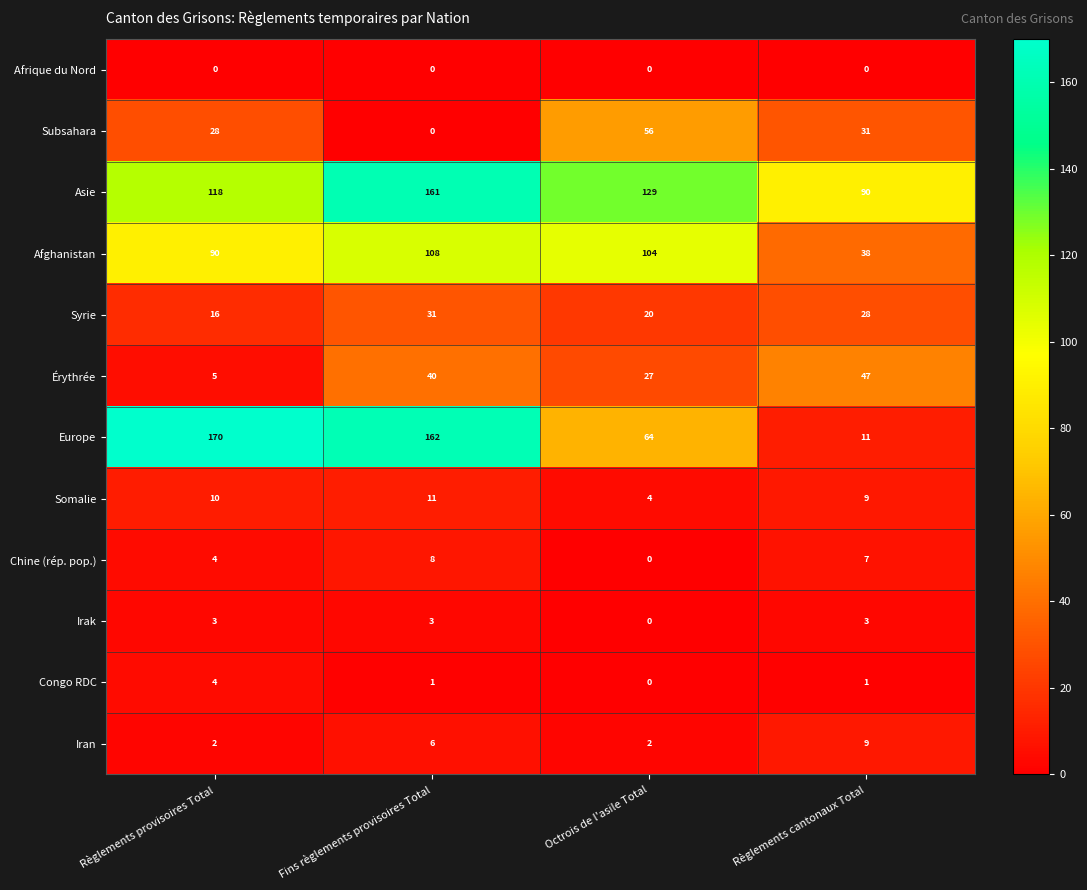

What is the spread (max minus min) of values at Octrois de l'asile Total?

129